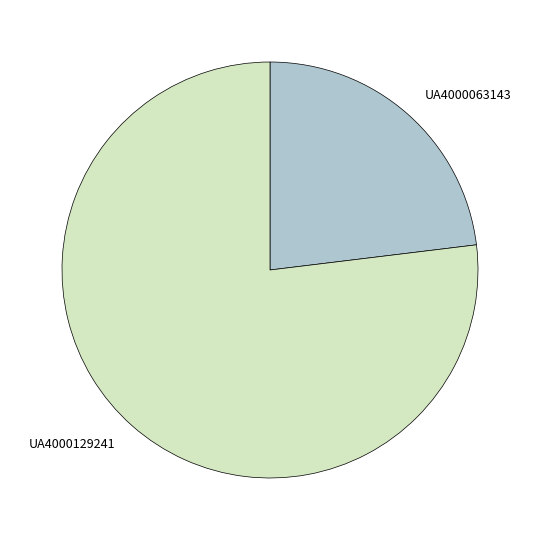

Which has a higher value, UA4000063143 or UA4000129241?

UA4000129241